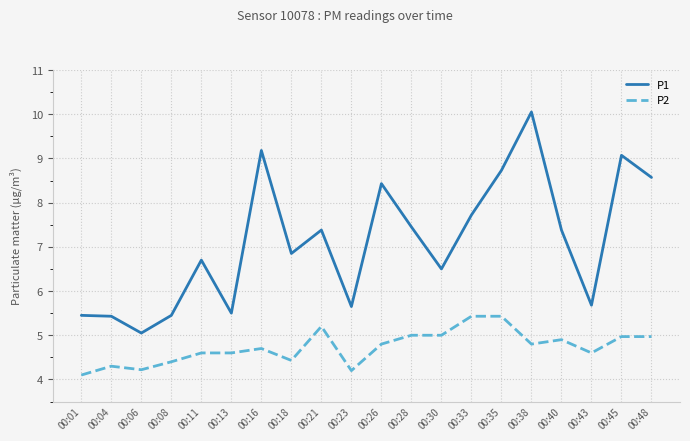

Rank the series by their maximum value, from highest to lowest.

P1, P2